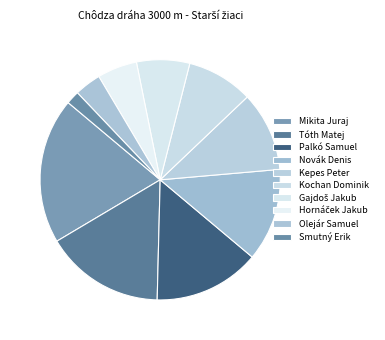

What portion of the pie excludes Tóth Matej?

83.9%